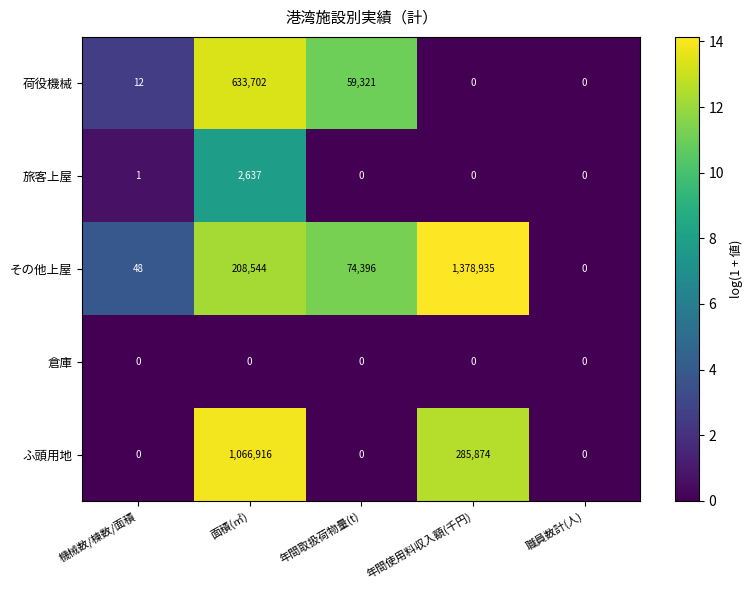

Rank the series by their maximum value, from lowest to highest.

倉庫, 旅客上屋, 荷役機械, ふ頭用地, その他上屋